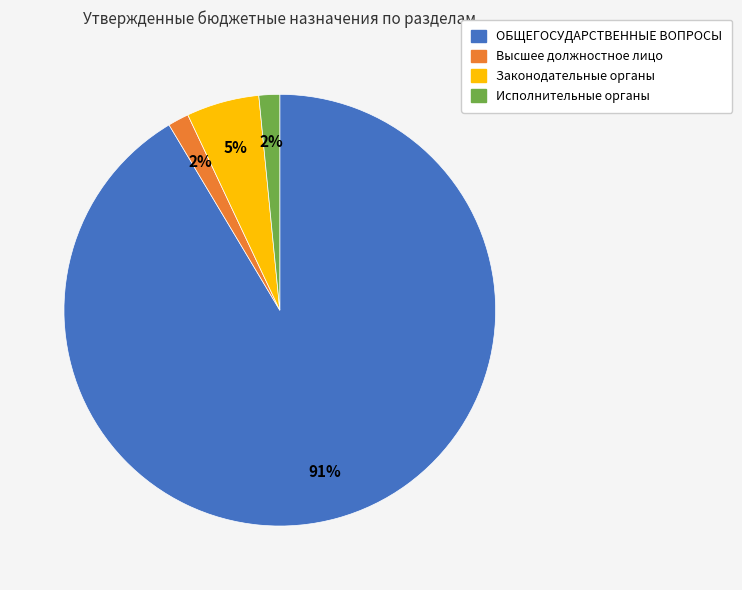

To the nearest percent, what is the average slice percentage?

25%